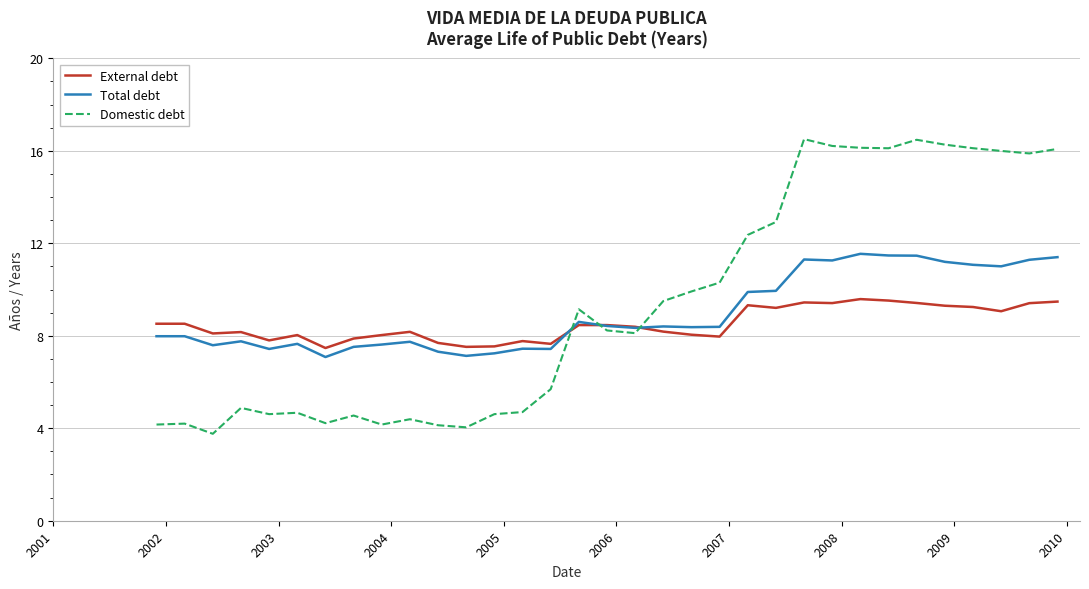

Which series has the widest spread of values?

Domestic debt